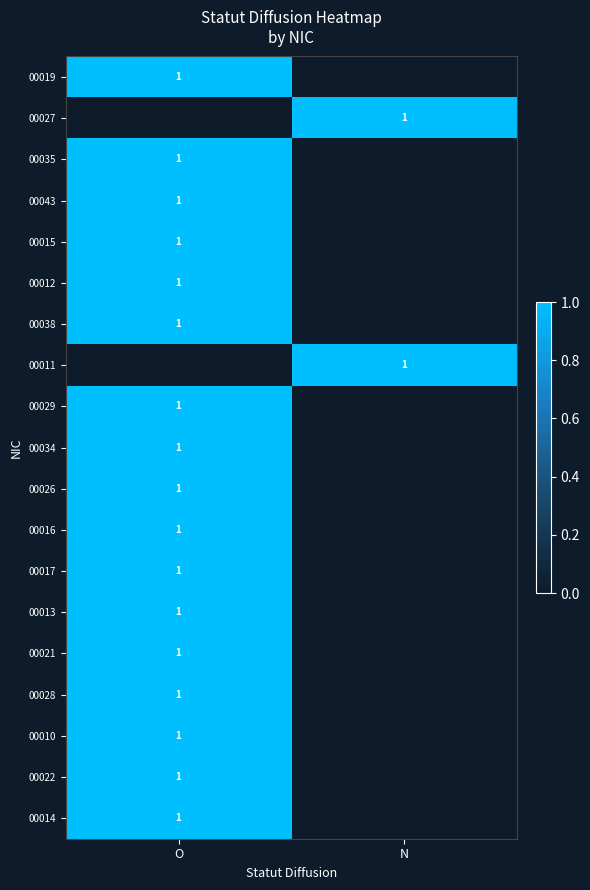

Is it true that 00011 equals 2 at N?

False